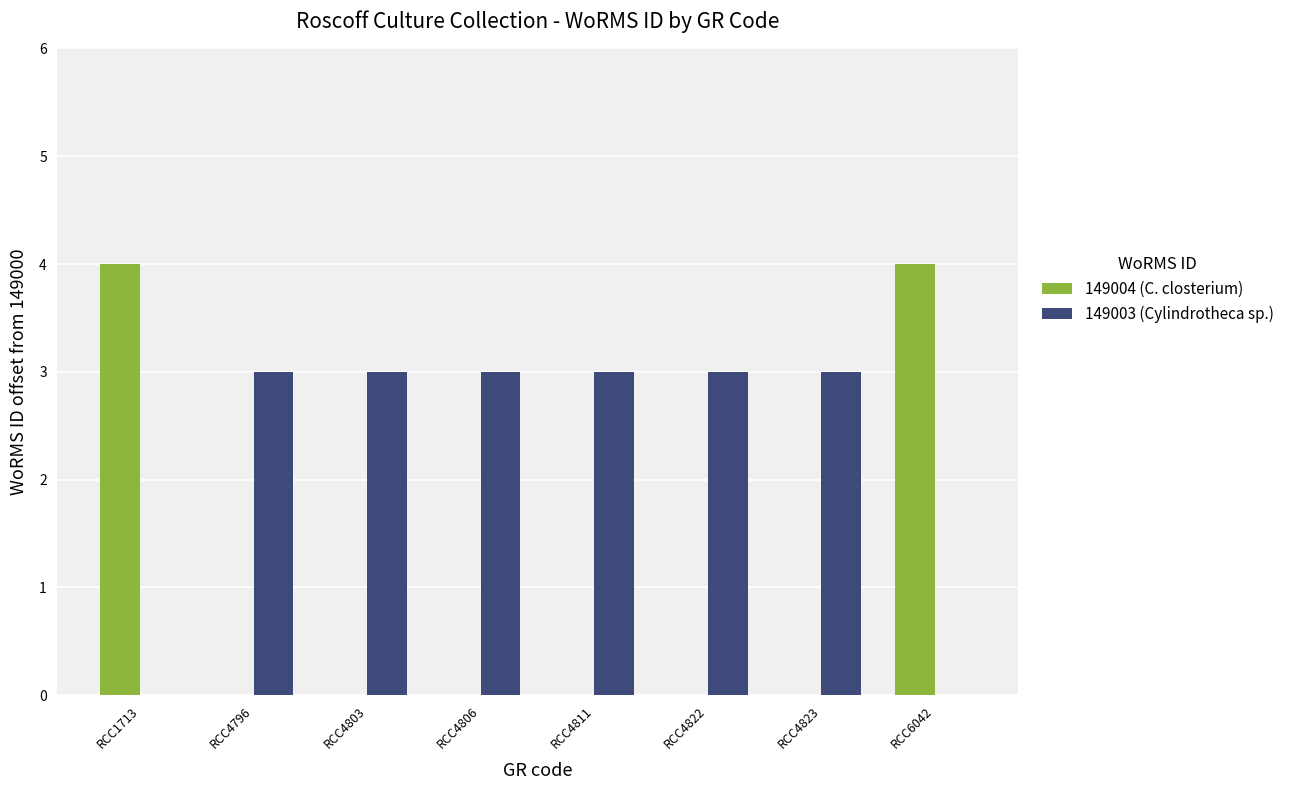

What is the total value across all series at RCC6042?

4